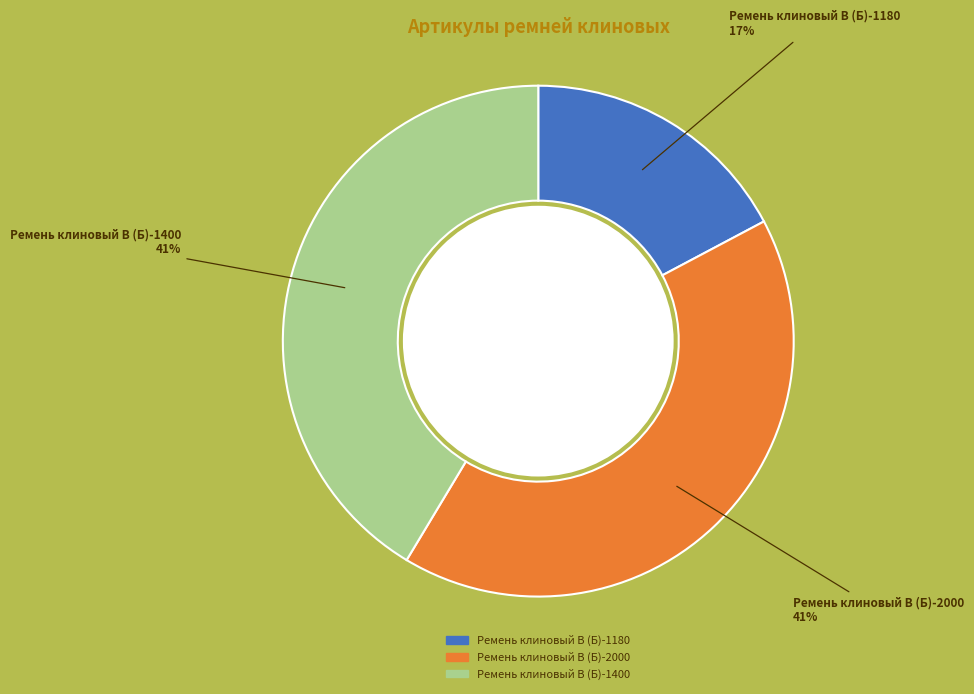

To the nearest percent, what is the difference between the Ремень клиновый В (Б)-1180 and Ремень клиновый В (Б)-1400 slice percentages?

24%